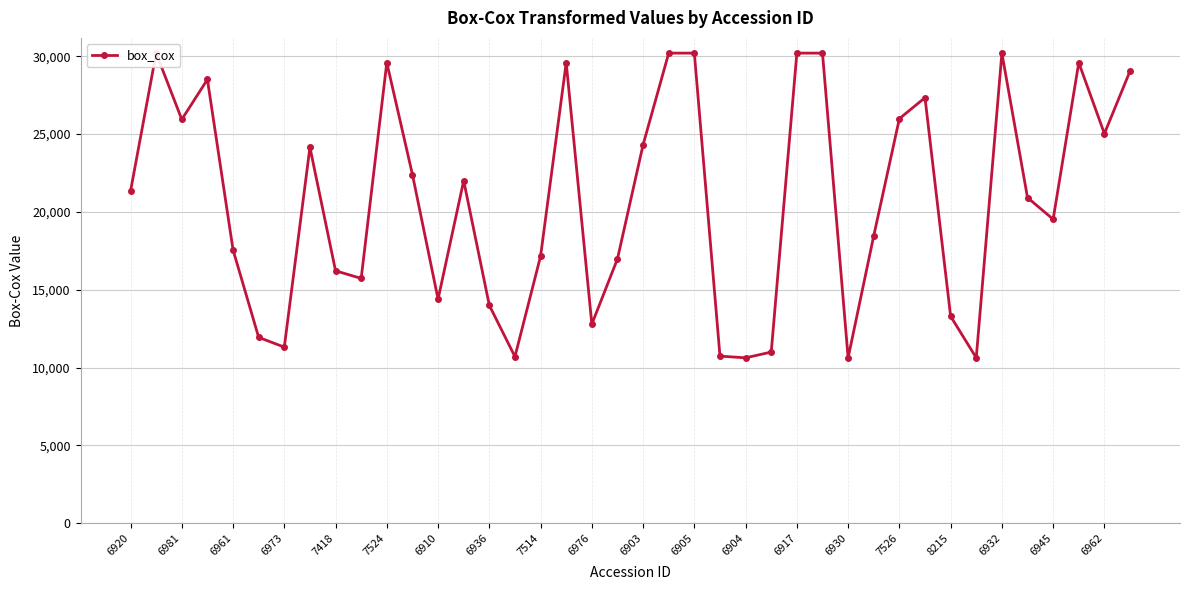

True or false: there are more than 2 points higher than both neighbors.

True